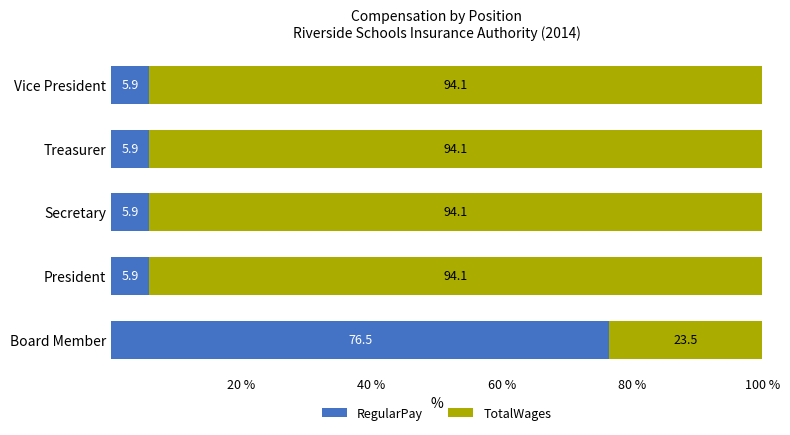

What is the sum of the RegularPay values at Board Member and Secretary?

82.4